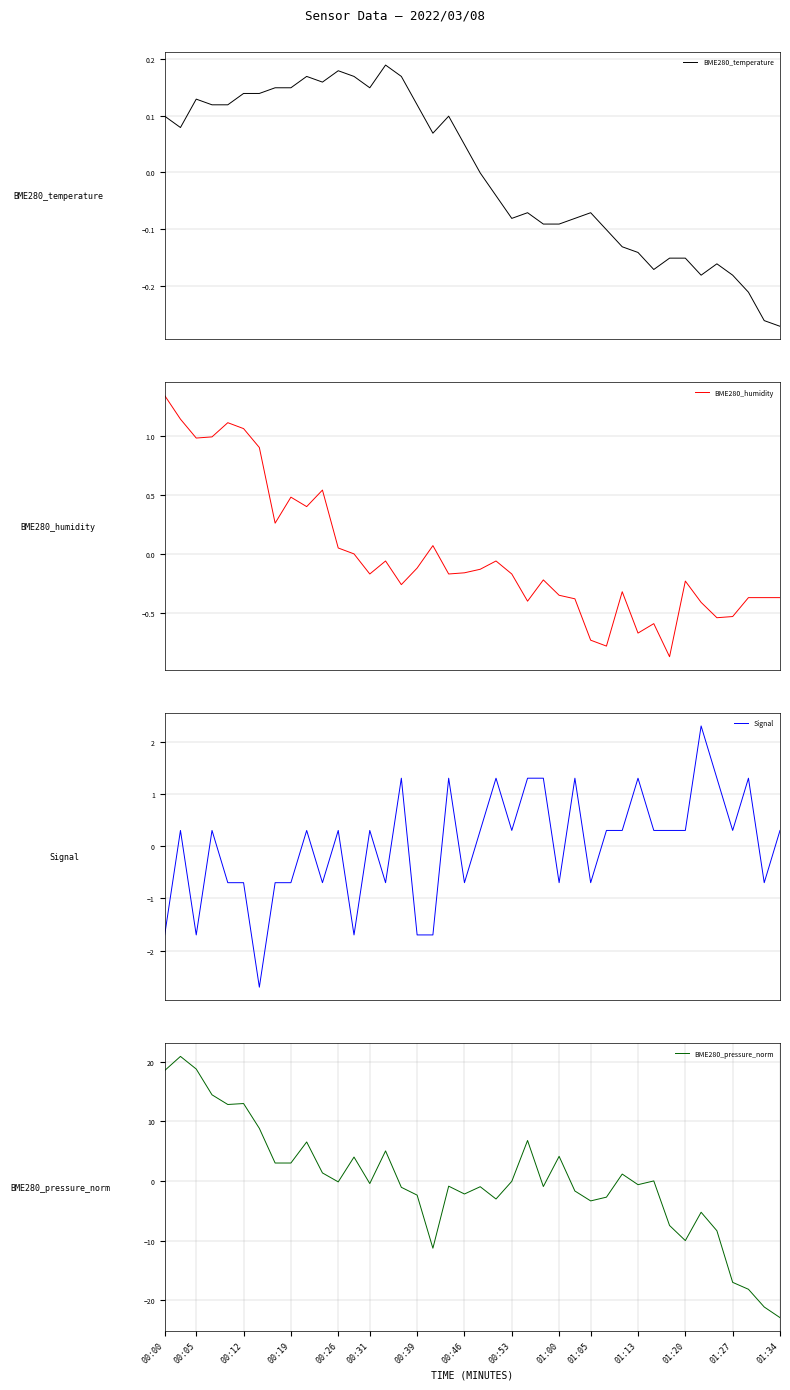

Is it true that BME280_pressure_norm equals -4.8 at 01:20?

False